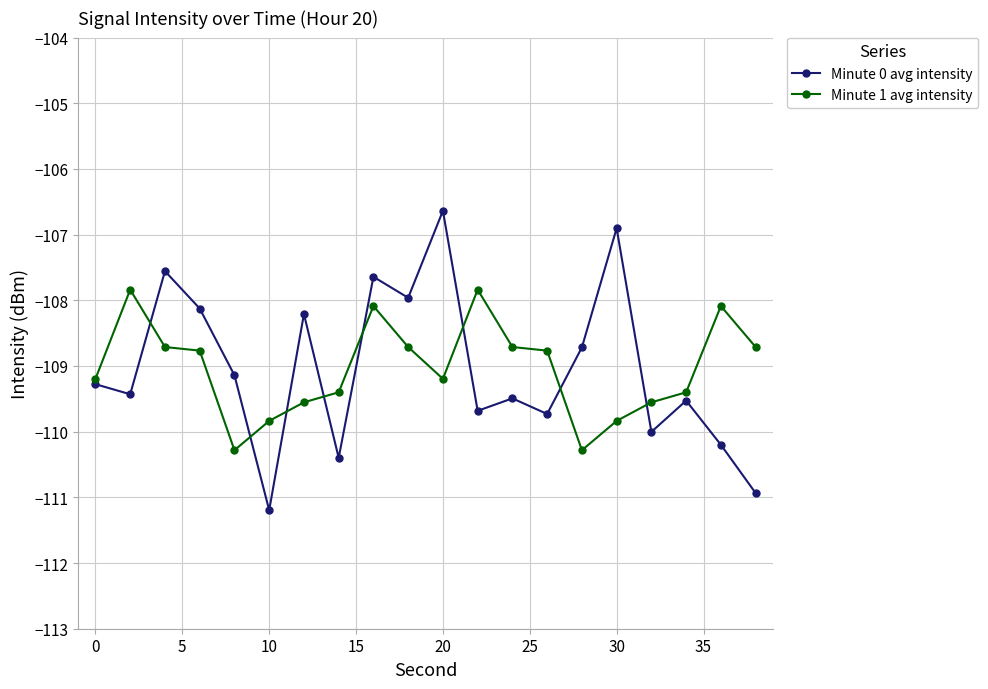

Rank the series by their maximum value, from lowest to highest.

Minute 1 avg intensity, Minute 0 avg intensity